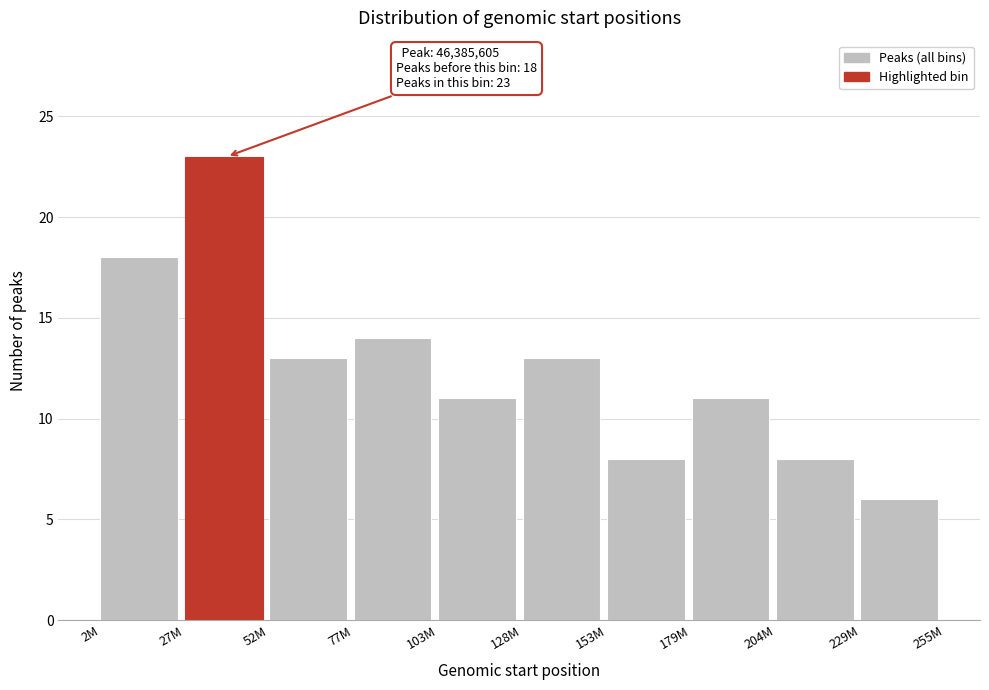

Reading right to left, list all the values displayed in this chart.

229M=6	204M=8	179M=11	153M=8	128M=13	103M=11	77M=14	52M=13	27M=23	2M=18